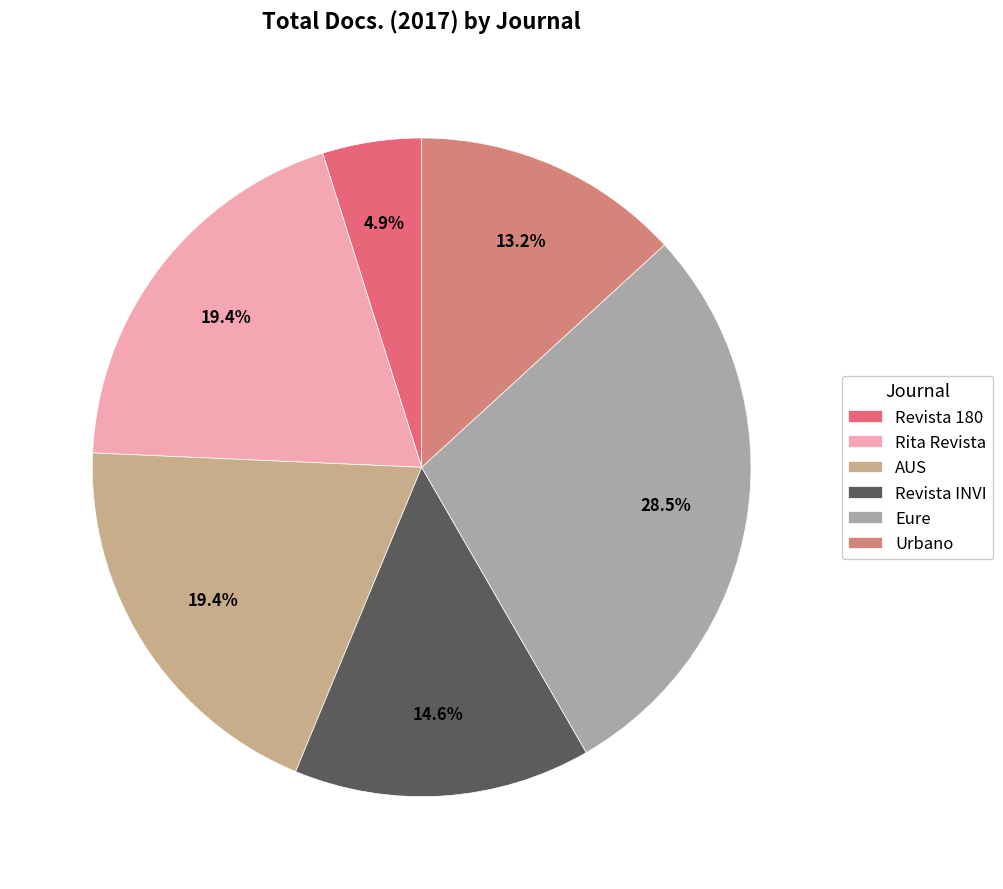

What is the ratio of the value at Urbano to the value at Revista INVI?

0.9